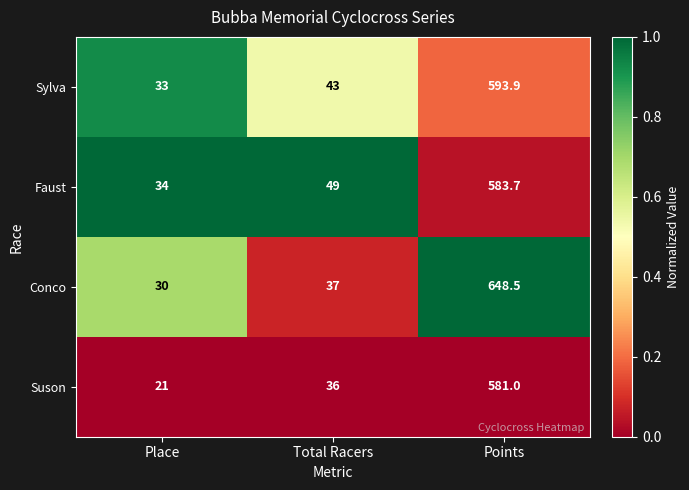

Reading right to left, transcribe all the data shown in this chart.

Sylva: 593.9	43.0	33.0
Faust: 583.7	49.0	34.0
Conco: 648.5	37.0	30.0
Suson: 581.0	36.0	21.0